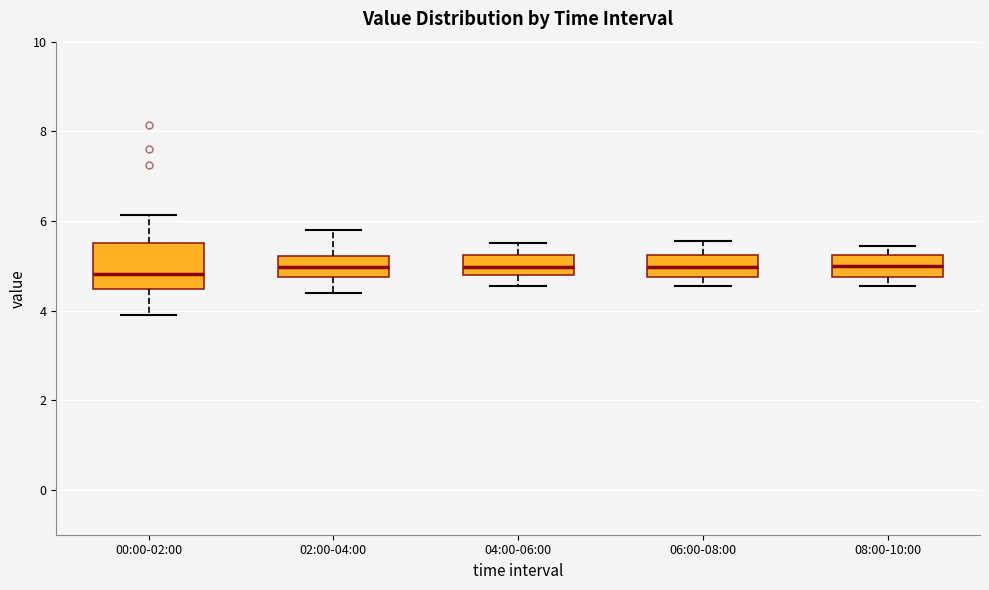

Reading left to right, transcribe this box plot: for each box, give where its median line is, the range the box spans, and where its two whiskers end, as read against the y-axis. The values are not printed on the chart, so give them approximately, as read against the axis.

00:00-02:00: median 4.8, box 4.4 to 5.6, whiskers 4.0 to 6.2
02:00-04:00: median 5.0, box 4.8 to 5.2, whiskers 4.4 to 5.8
04:00-06:00: median 5.0, box 4.8 to 5.2, whiskers 4.6 to 5.6
06:00-08:00: median 5.0, box 4.8 to 5.2, whiskers 4.6 to 5.6
08:00-10:00: median 5.0, box 4.8 to 5.2, whiskers 4.6 to 5.4